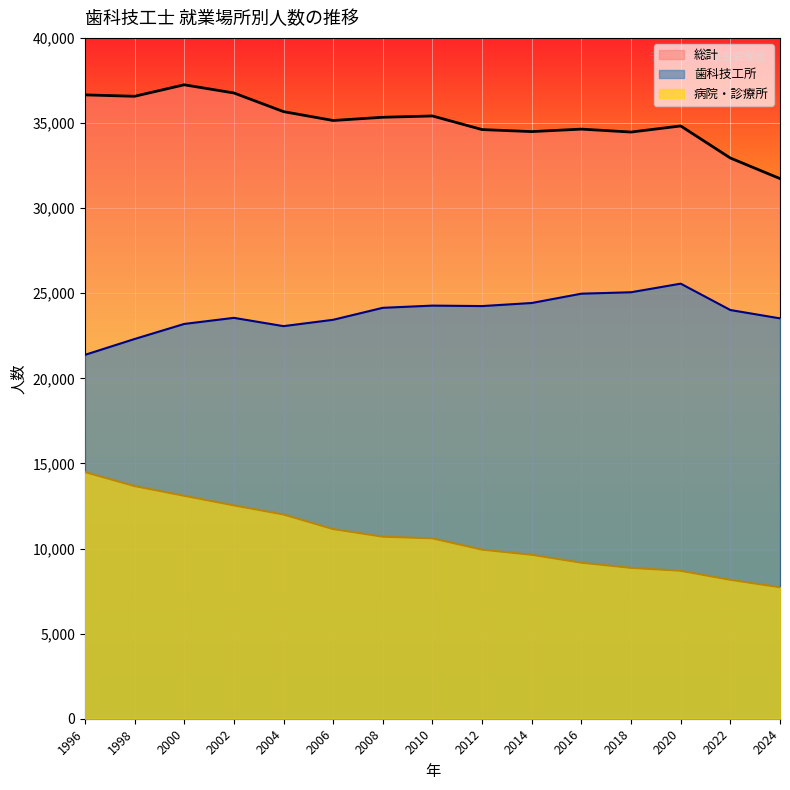

At how many categories does at least one series exceed 14042?

15